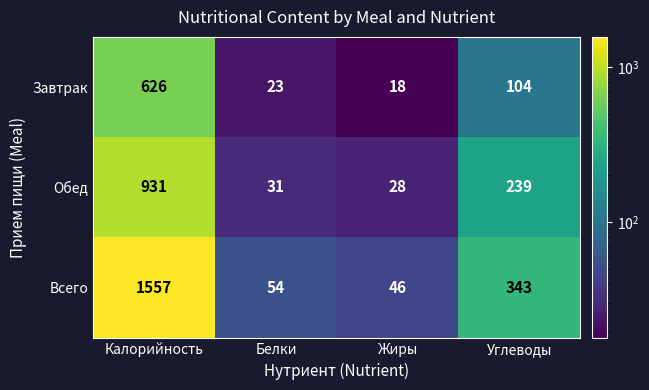

Between Калорийность and Жиры, which series saw the biggest shift?

Всего